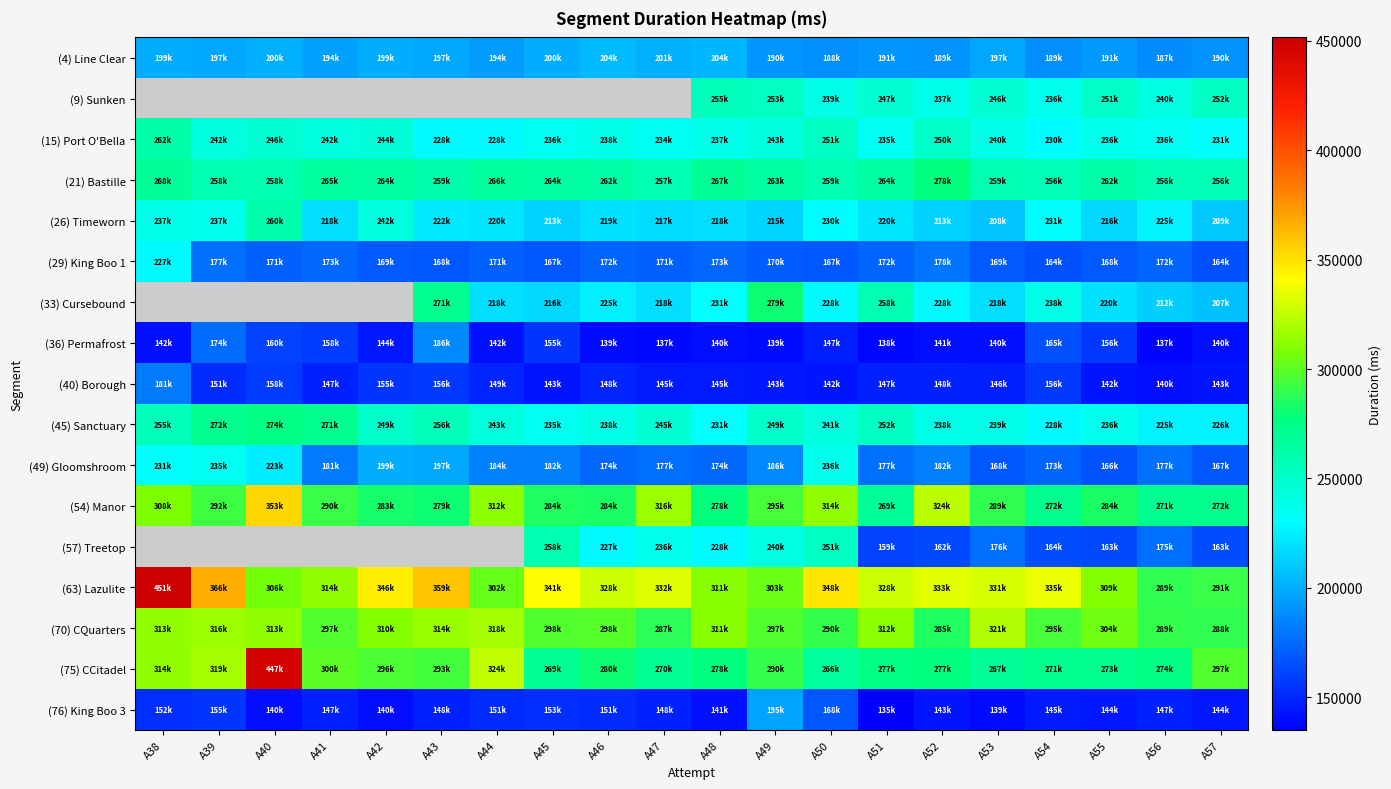

What is the difference between the highest and lowest values at A41?

166373.0